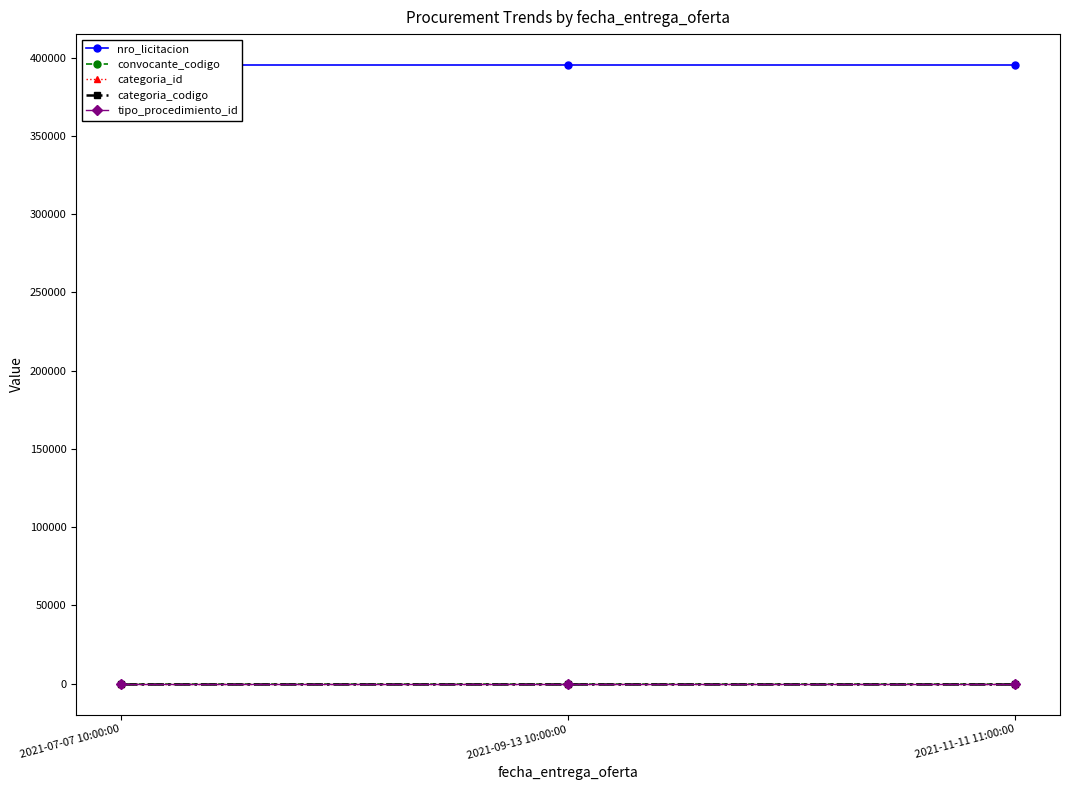

What is the minimum value shown in the chart?

1